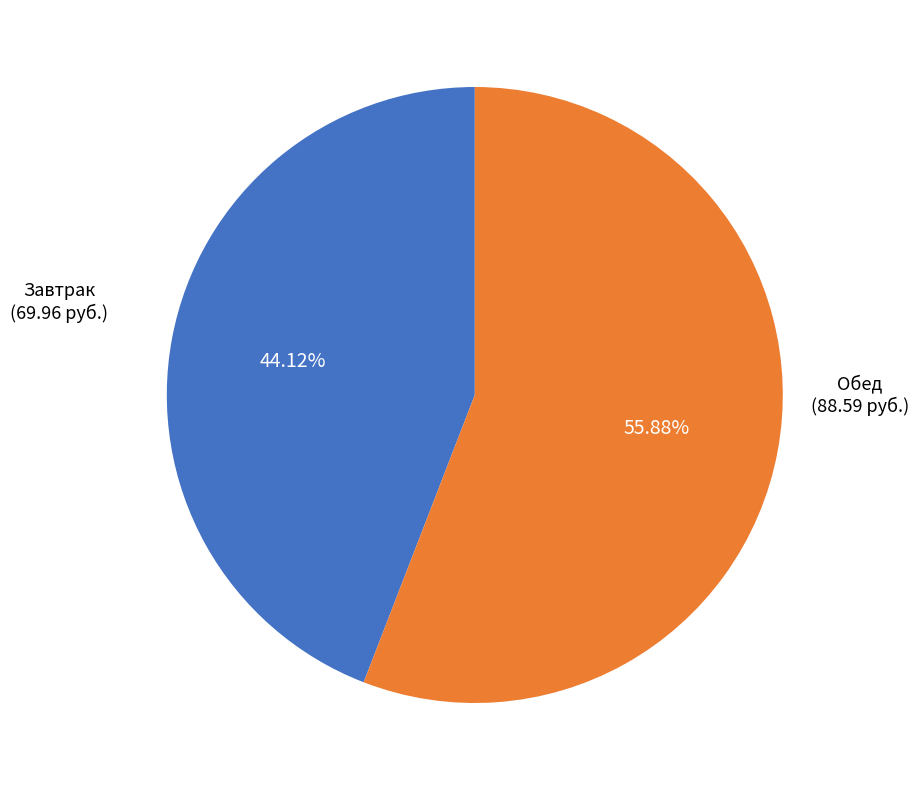

Count the number of slices in the pie.

2